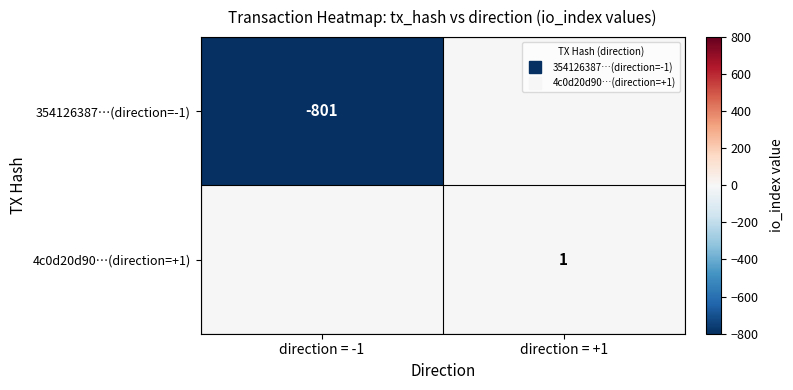

What is the difference between the 354126387…(direction=-1) values at direction = +1 and direction = -1?

801